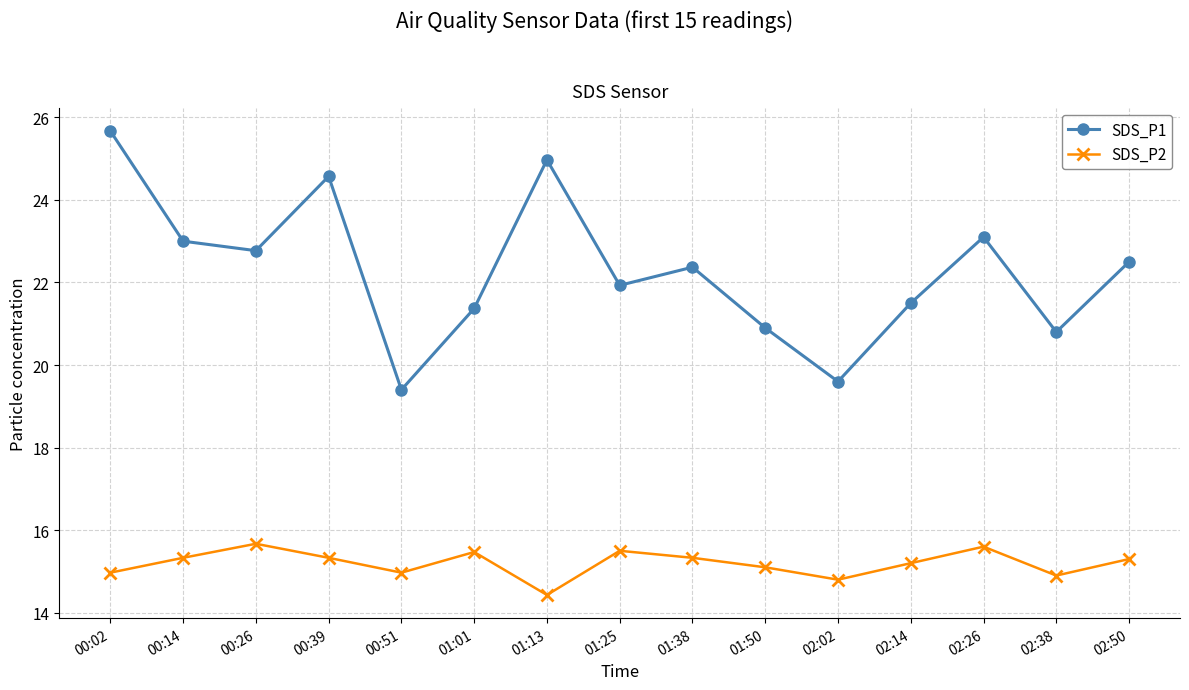

Is it true that SDS_P1 equals 22.4 at 01:38?

True